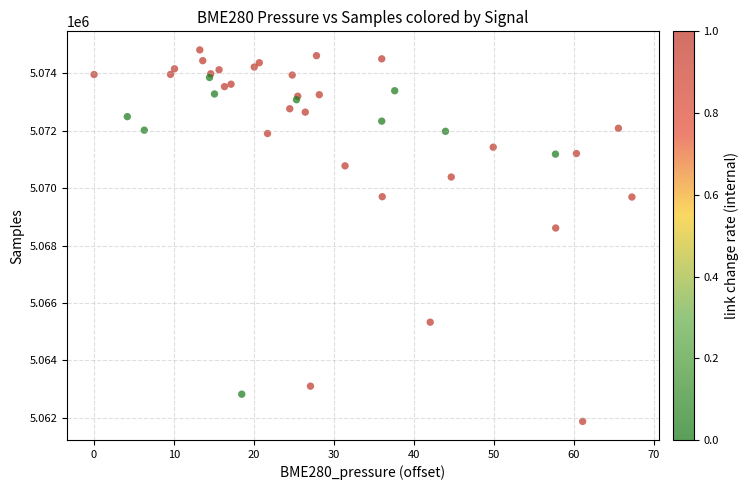

What Y value in the scatter plot is closest to 5068349?

5068615